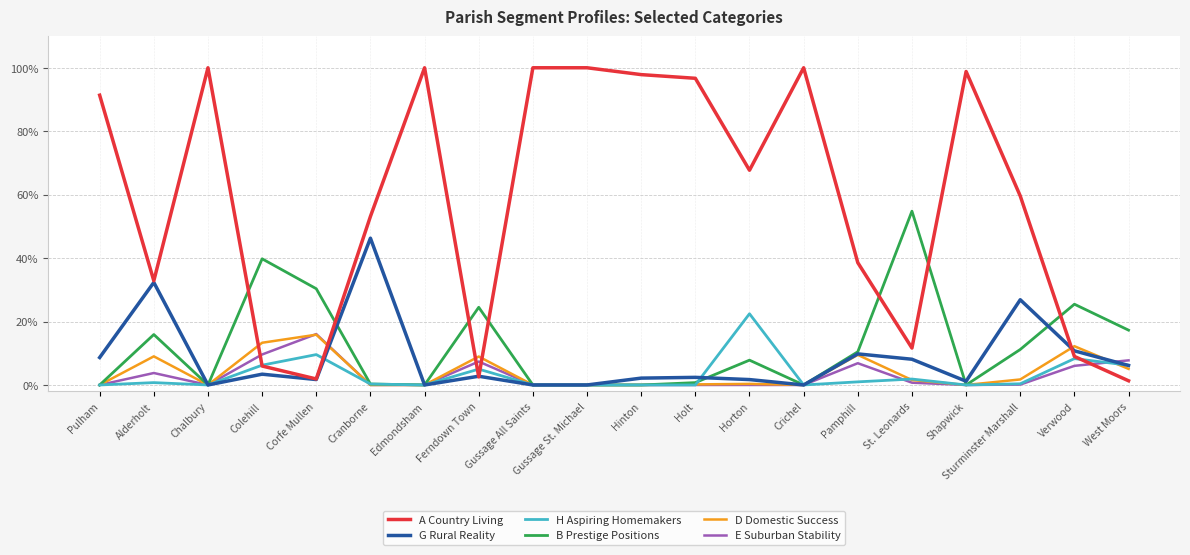

At which label is G Rural Reality closest to 23?

Sturminster Marshall